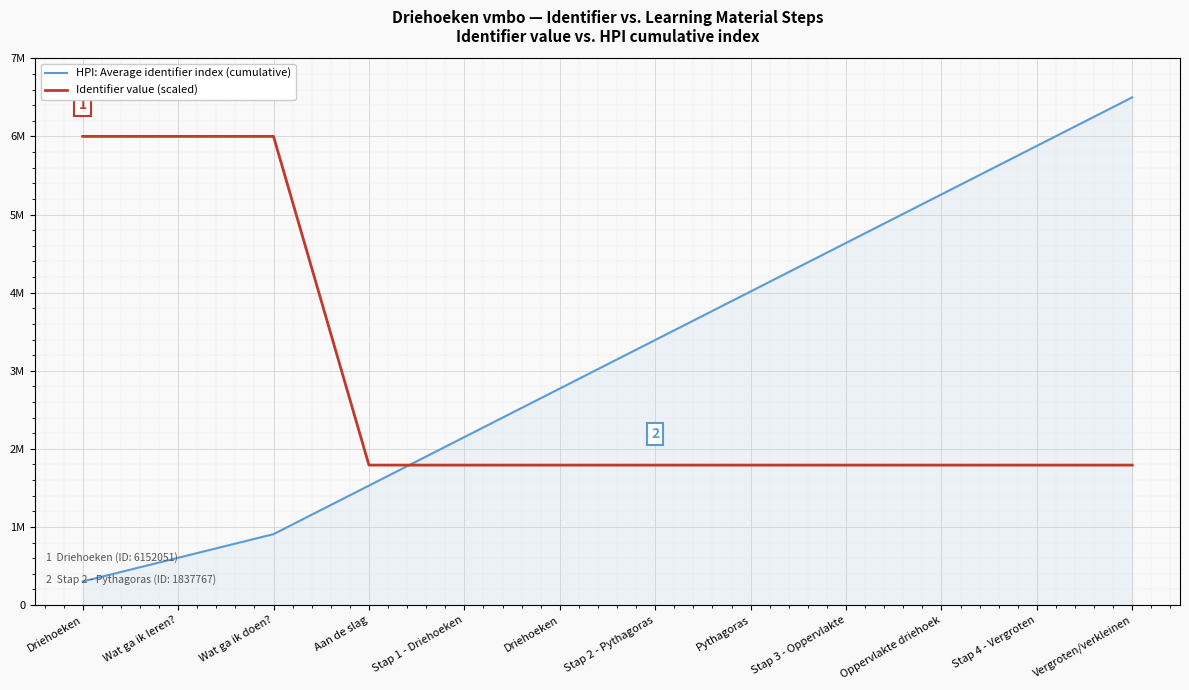

Rank the categories by Identifier value (scaled) value from highest to lowest.

Wat ga ik doen?, Wat ga ik leren?, Driehoeken, Vergroten/verkleinen, Stap 4 - Vergroten, Oppervlakte driehoek, Stap 3 - Oppervlakte, Pythagoras, Stap 2 - Pythagoras, Driehoeken, Stap 1 - Driehoeken, Aan de slag